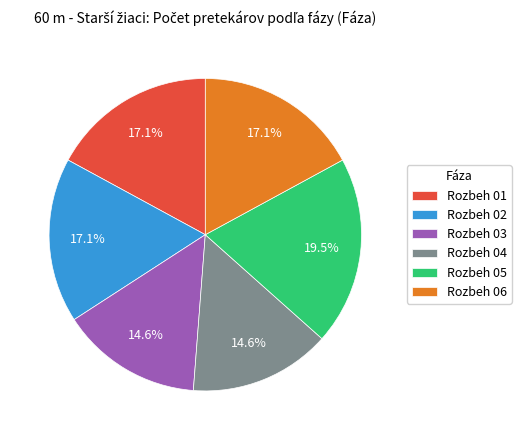

Does Rozbeh 02 represent more than half of the total?

No